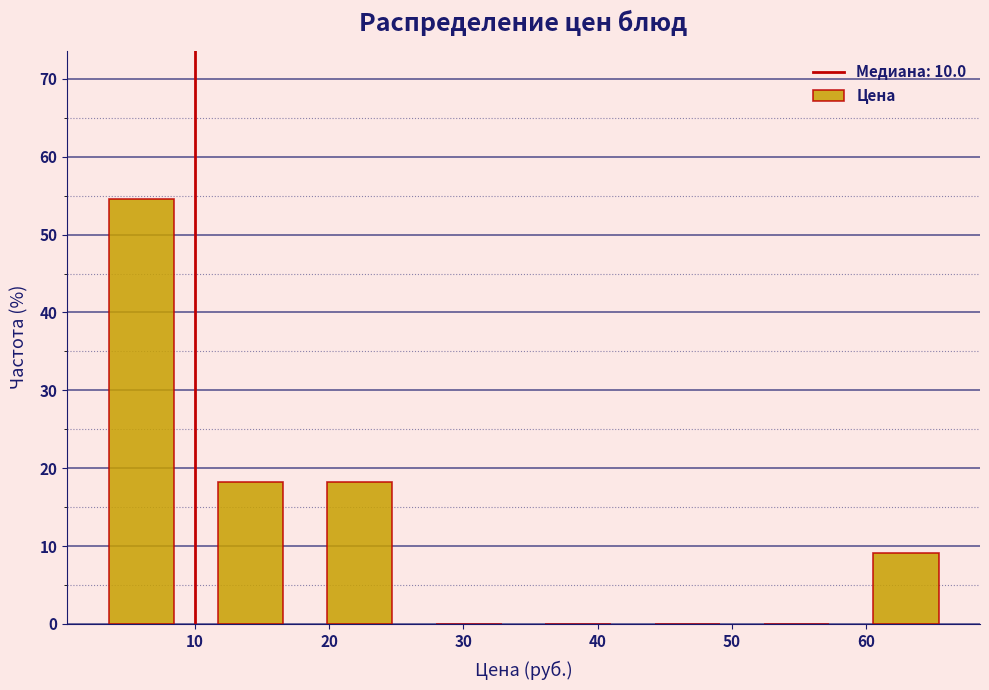

Reading left to right, transcribe this chart: for each bar, give the range it covers on the x-axis and its height. Neither the bar edges nor the heights are printed on the chart, so give them approximately, as read against the axes.

2 to 10: 55
10 to 18: 18
18 to 26: 18
26 to 34: 0
34 to 43: 0
43 to 51: 0
51 to 59: 0
59 to 67: 9